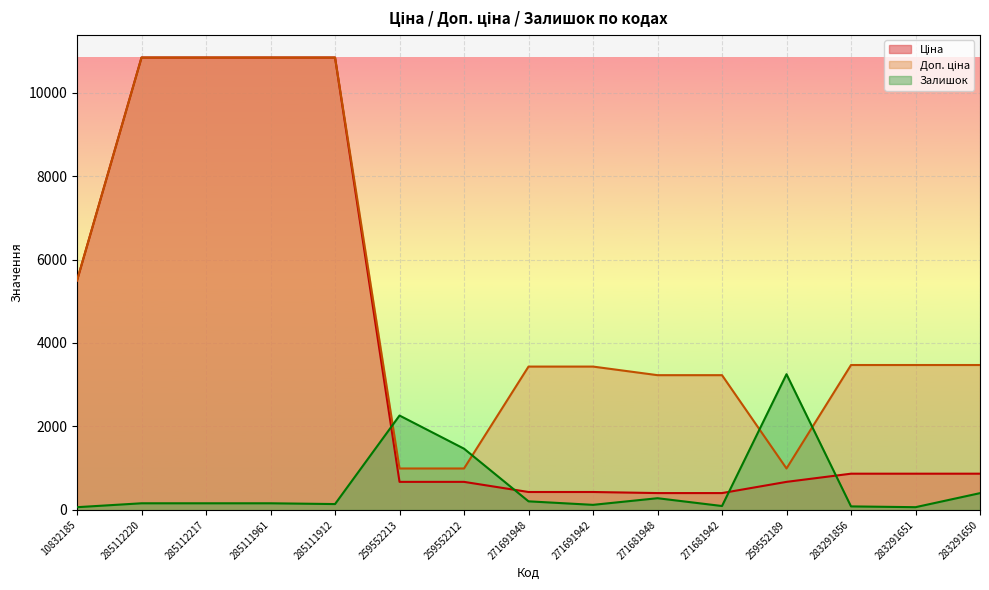

What is the highest value of the Доп. ціна series?

10840.1